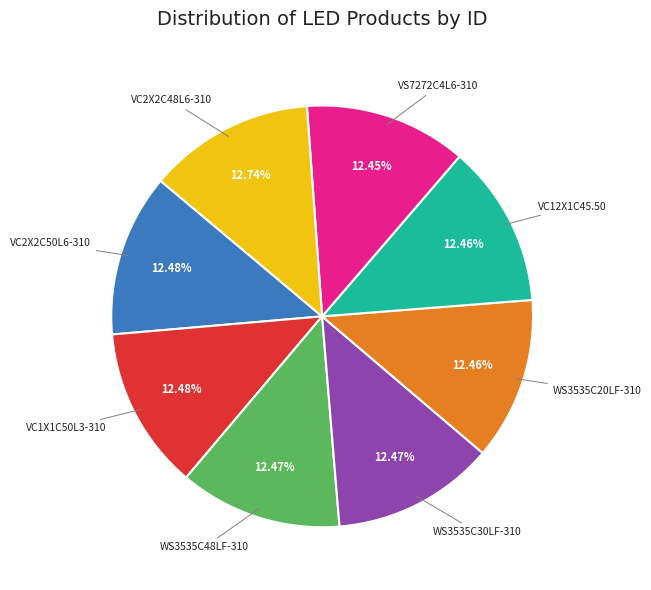

Combined, do WS3535C48LF-310 and VC1X1C50L3-310 account for over 50%?

No